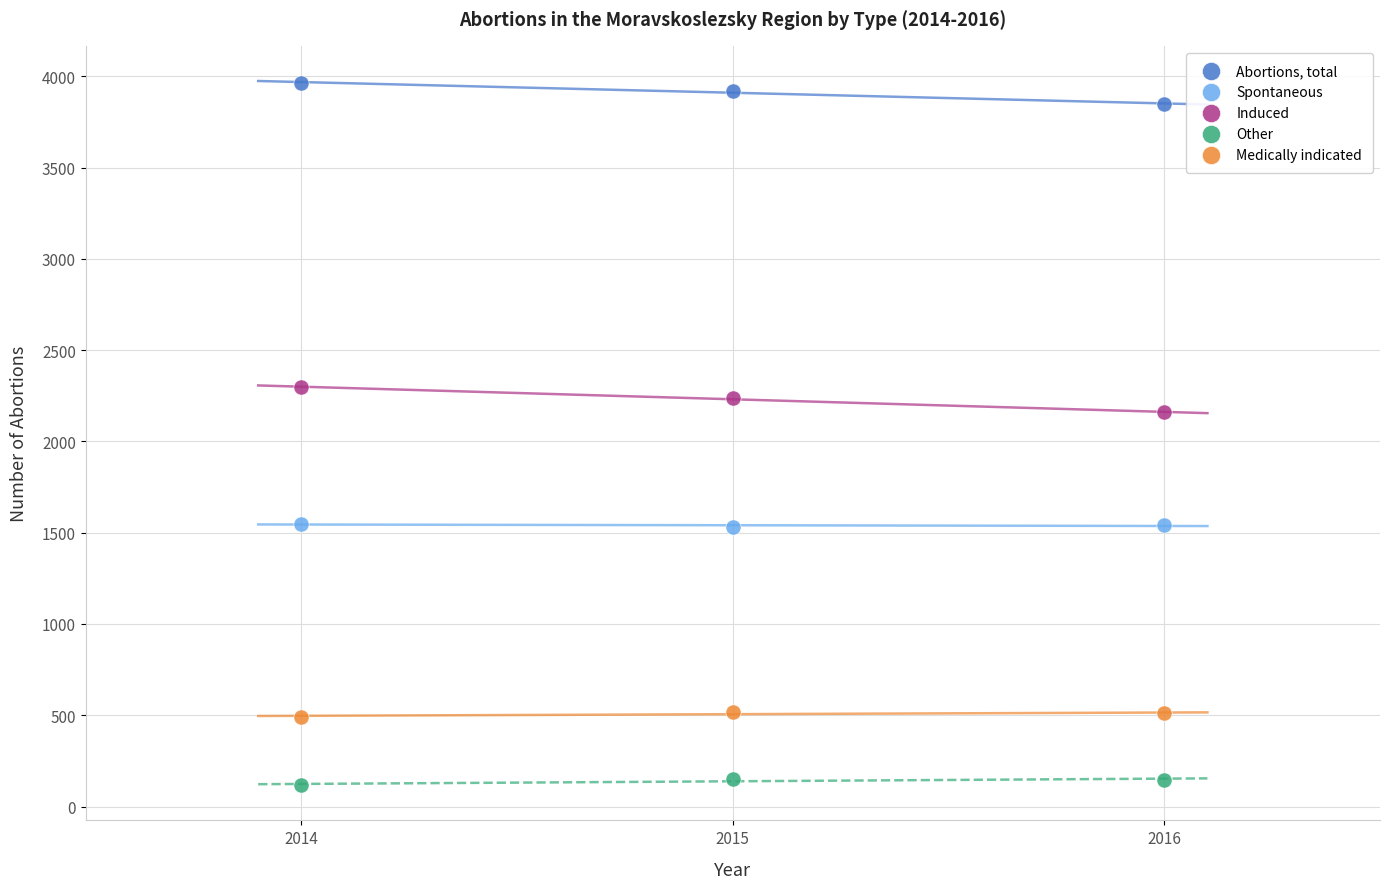

Across all series, what Y value is closest to 2040?

2159